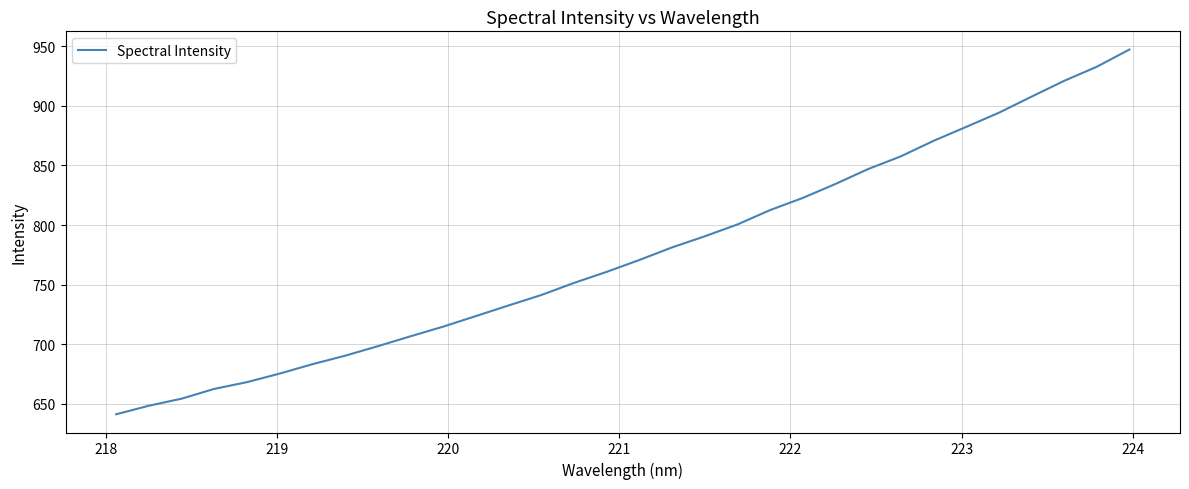

How many values are below 770?

16